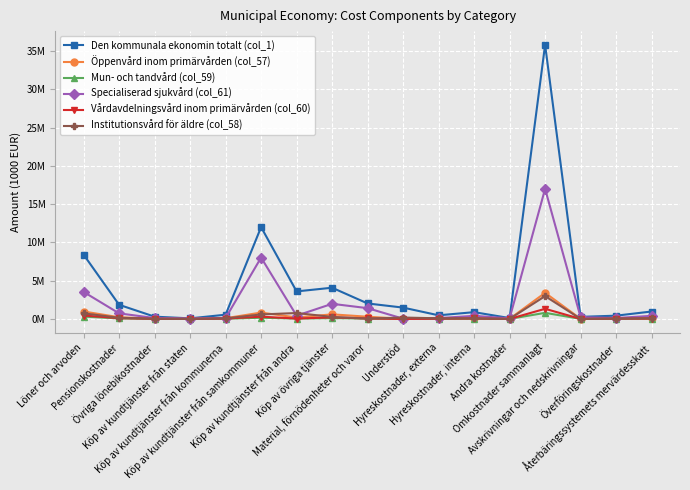

At how many categories does at least one series exceed 34062717?

1